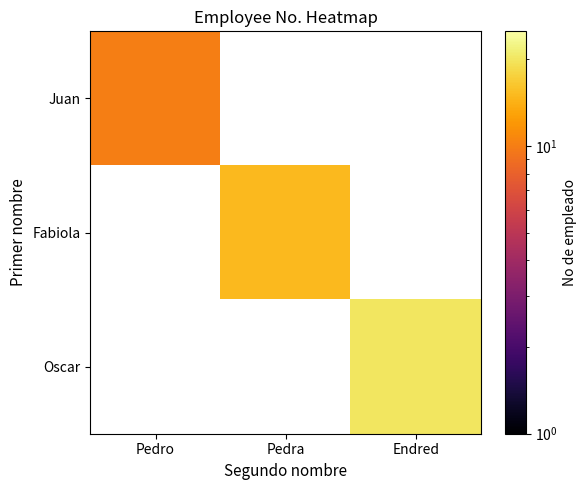

Which series has the widest spread of values?

Juan